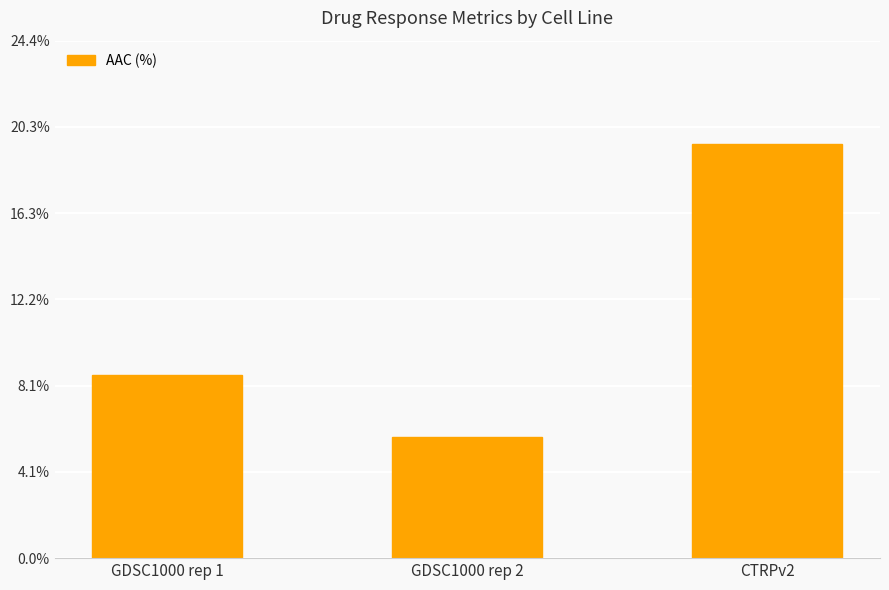

Reading left to right, list all the values displayed in this chart.

8.6	5.7	19.5